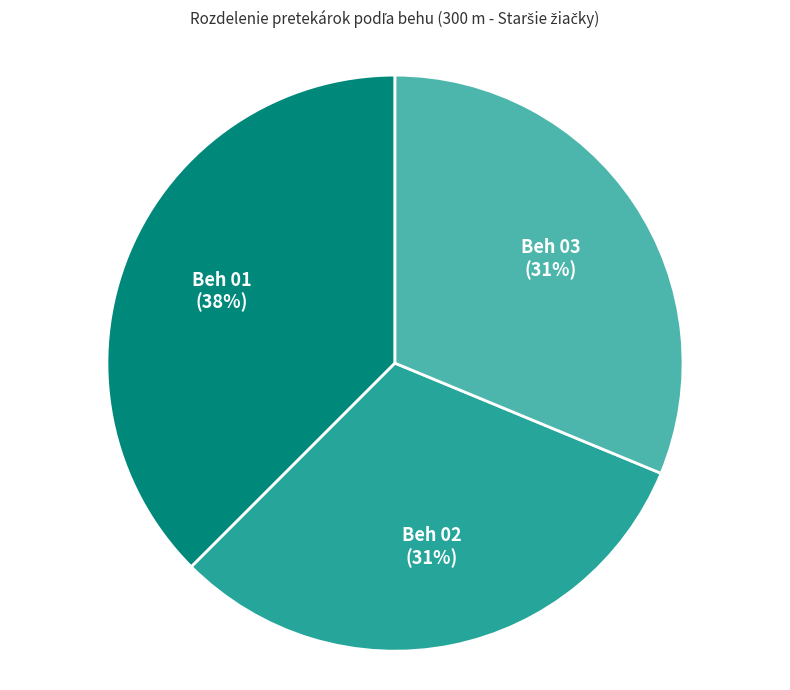

Does Beh 02 represent more than half of the total?

No